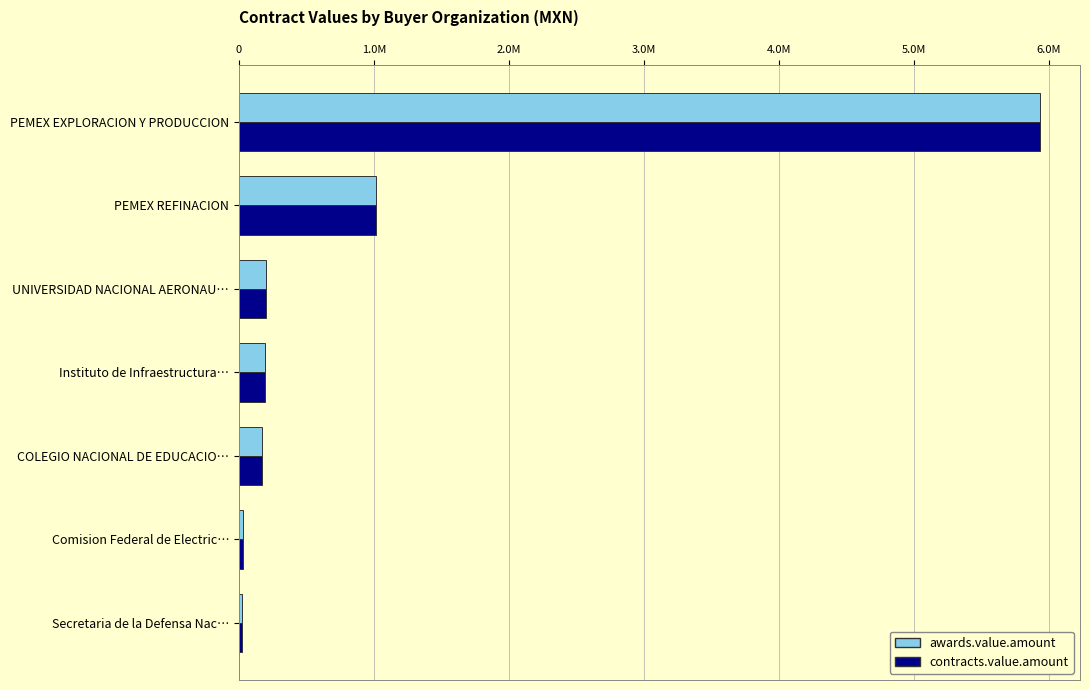

What are all the series names shown in the legend?

awards.value.amount, contracts.value.amount